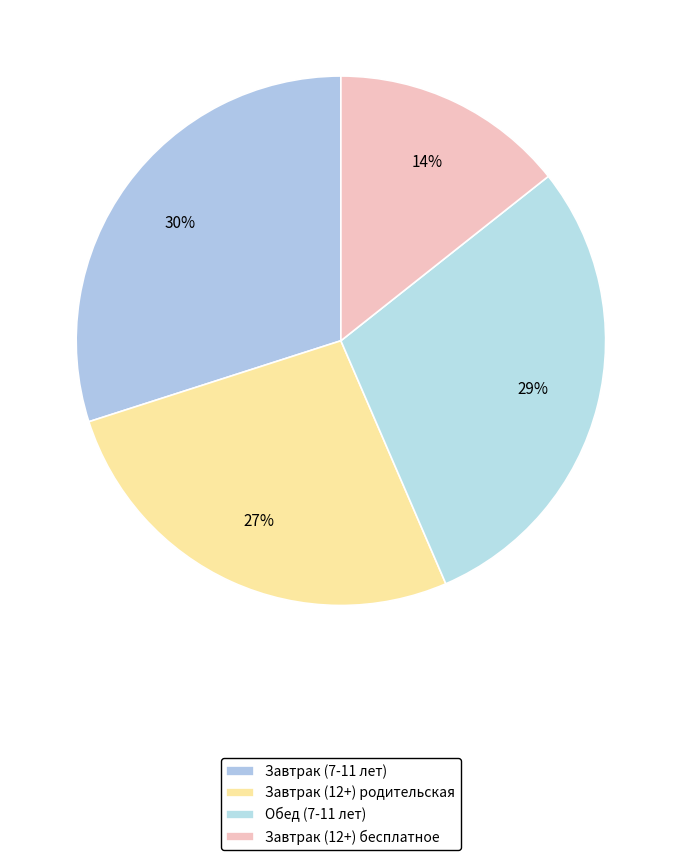

Is there any slice that represents more than half of the pie?

No